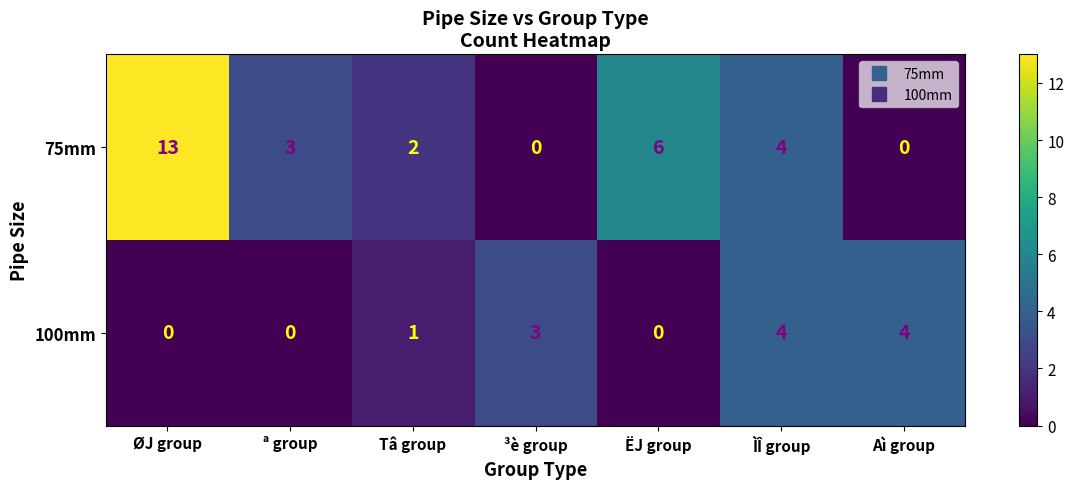

What is the sum of all 75mm values?

28